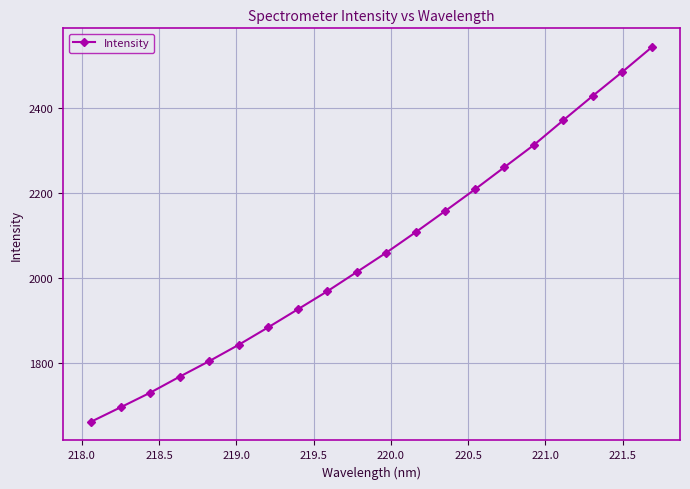

What is the value of the 13th point from the left?

2157.5